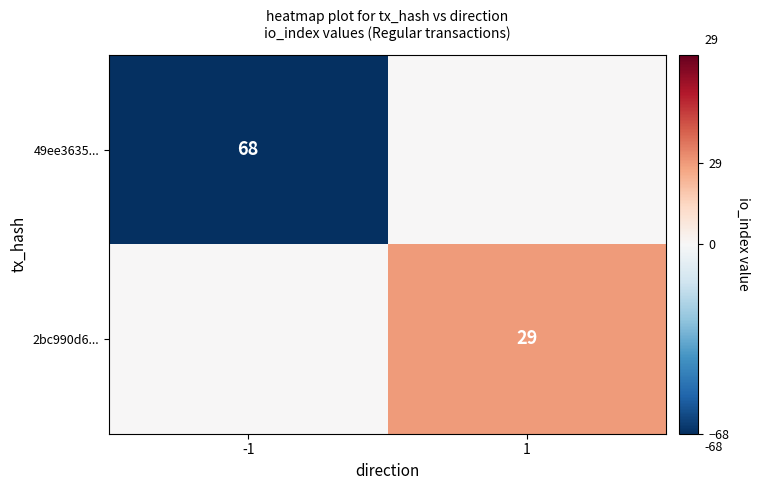

The value of 49ee3635... at -1 is 68. True or false?

True